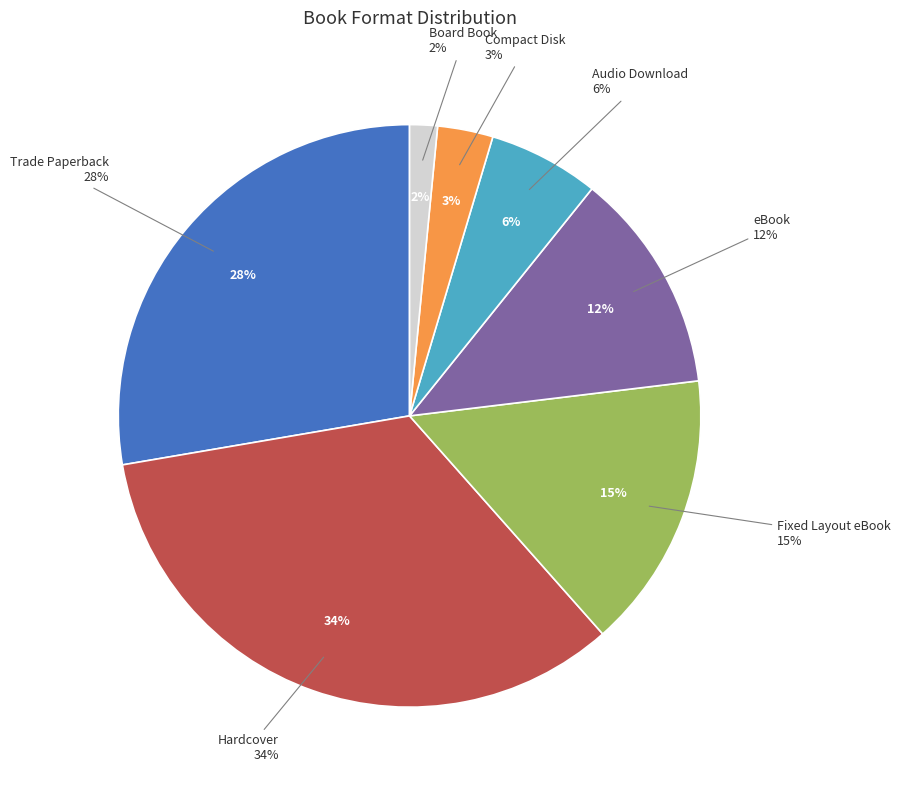

How many segments does this pie chart have?

7